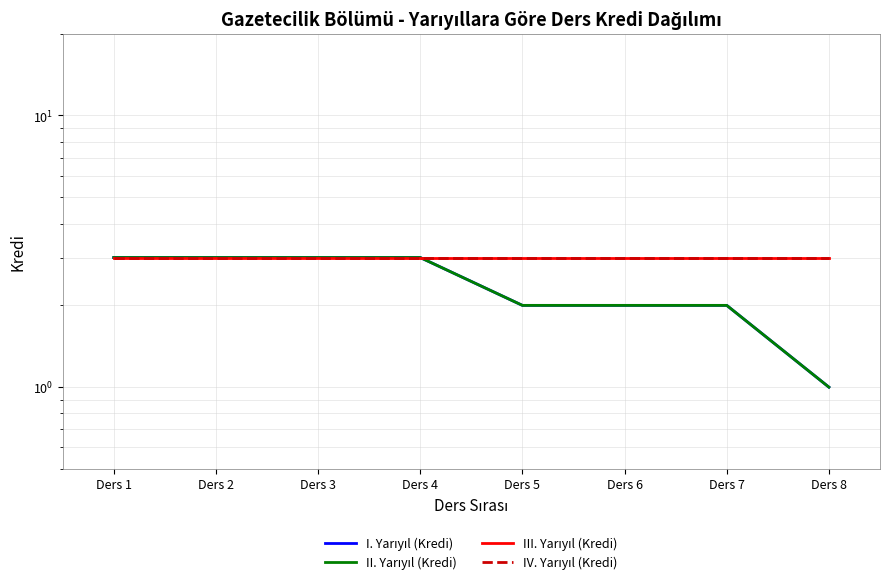

What value does the IV. Yarıyıl (Kredi) series have at Ders 8?

3